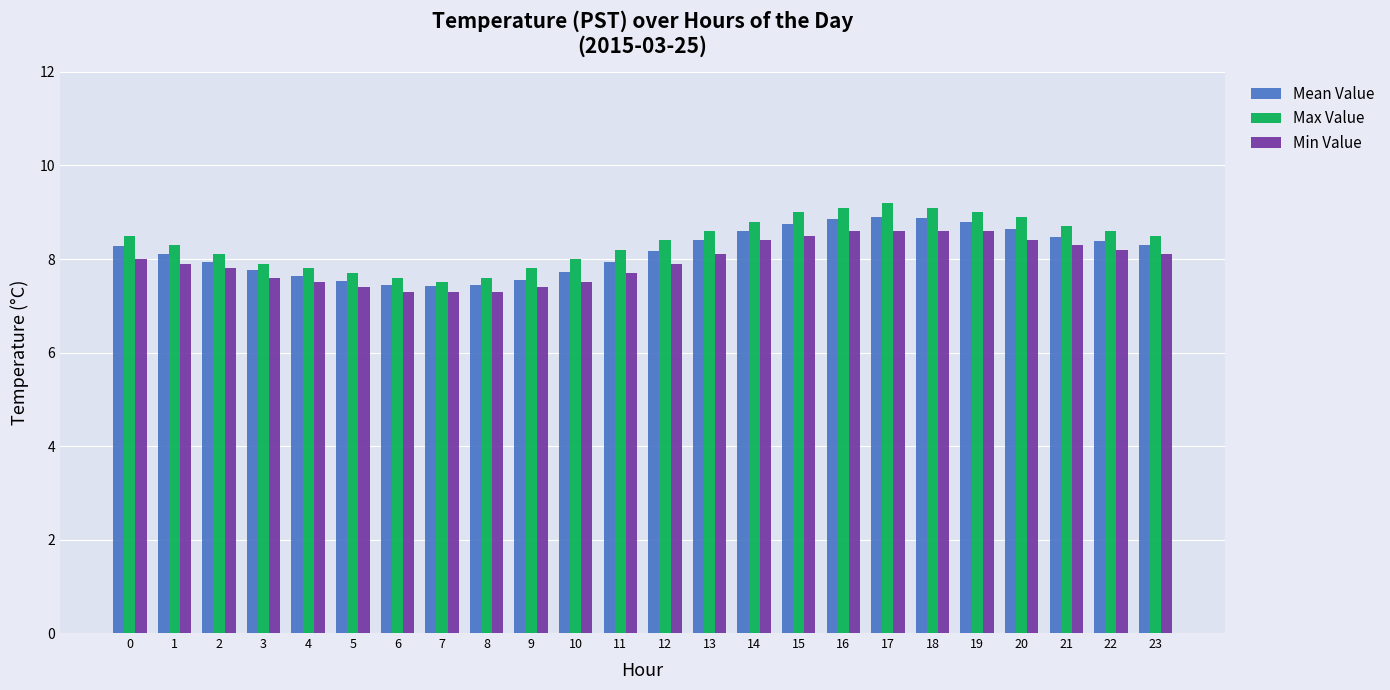

Between 14 and 15, which series saw the biggest shift?

Max Value